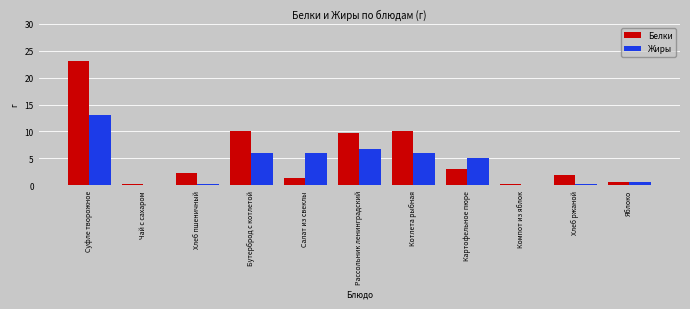

True or false: Белки has a value of 0.9 at Хлеб ржаной.

False